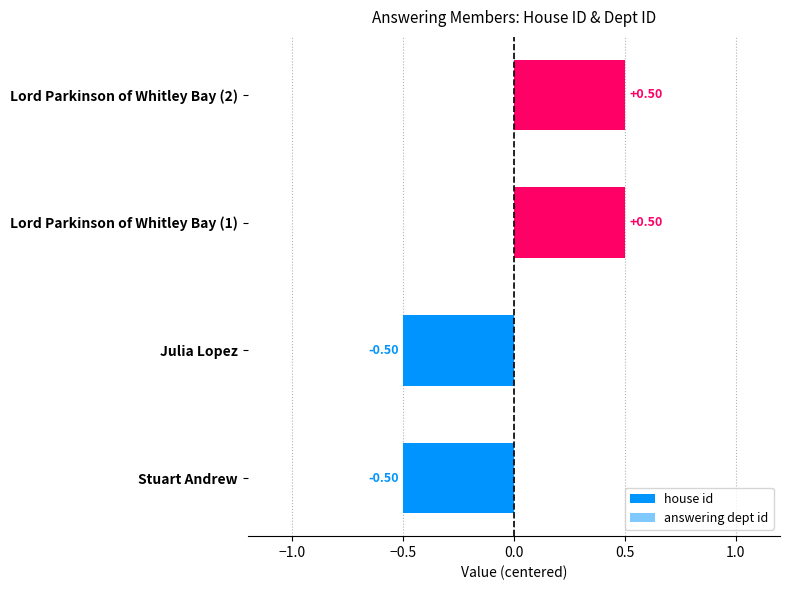

Are the bars horizontal?

Yes